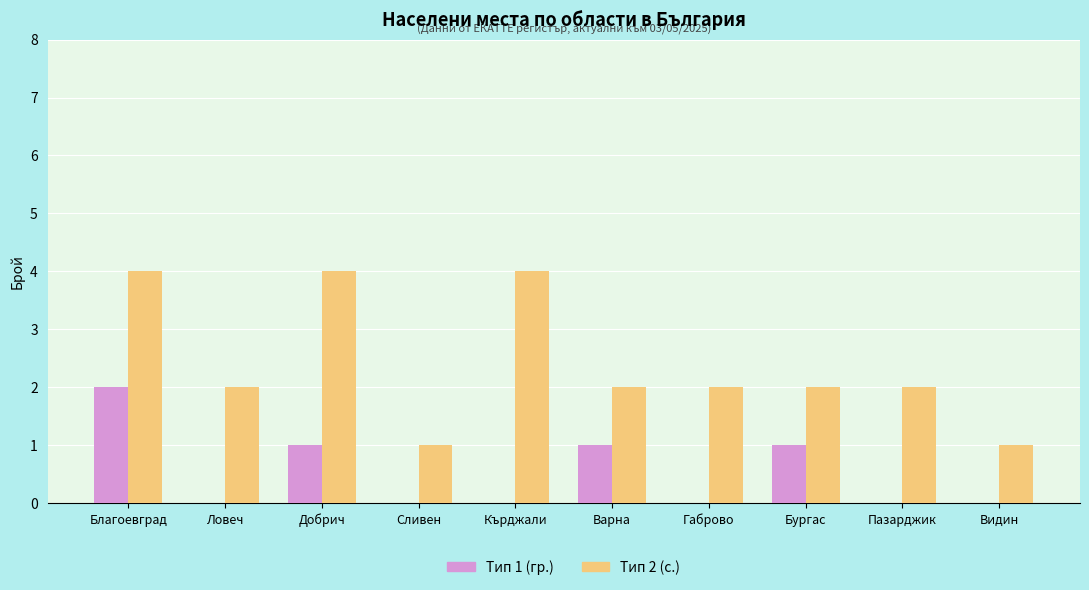

Which category has the highest value in the Тип 1 (гр.) series?

Благоевград